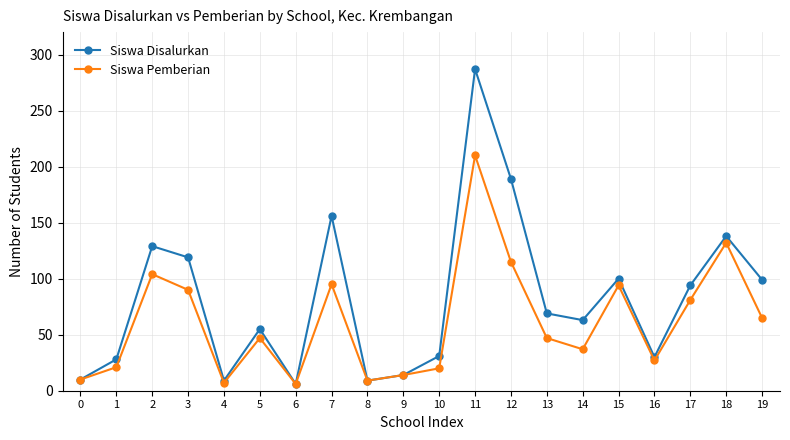

Which category has the highest value across all series?

11